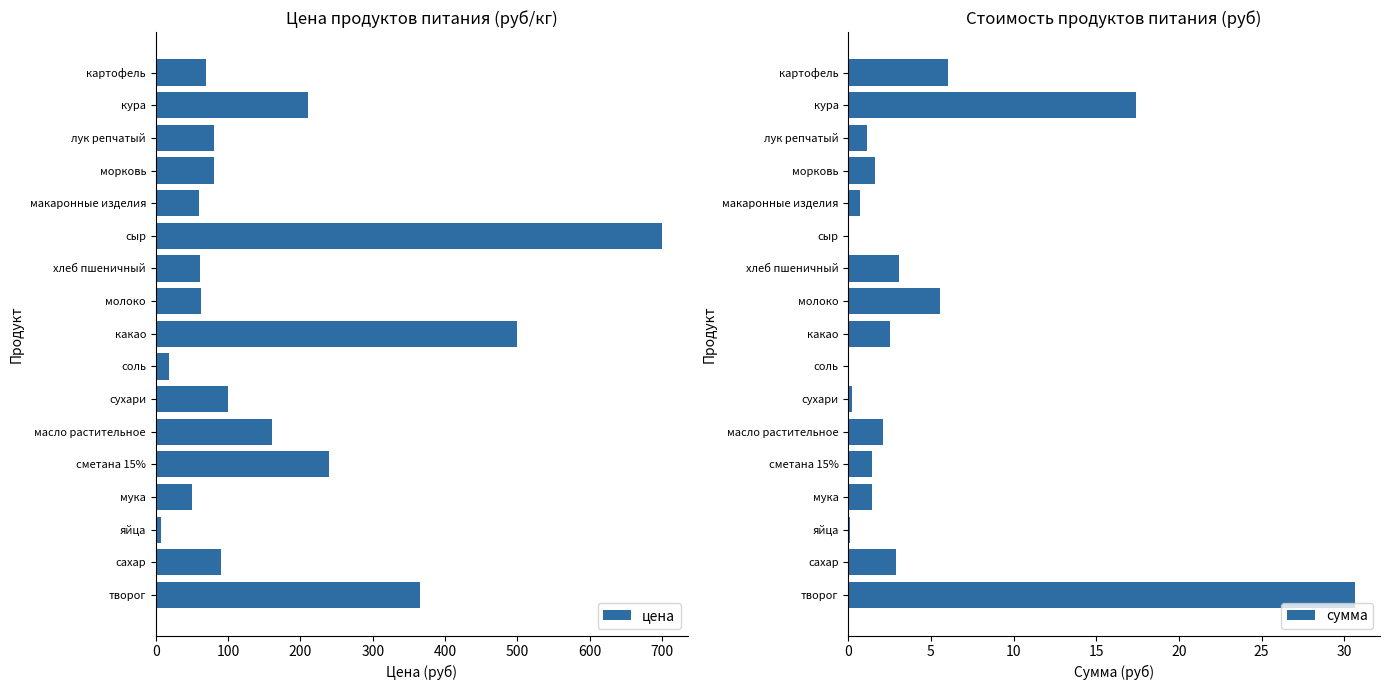

Does the chart contain any negative values?

No